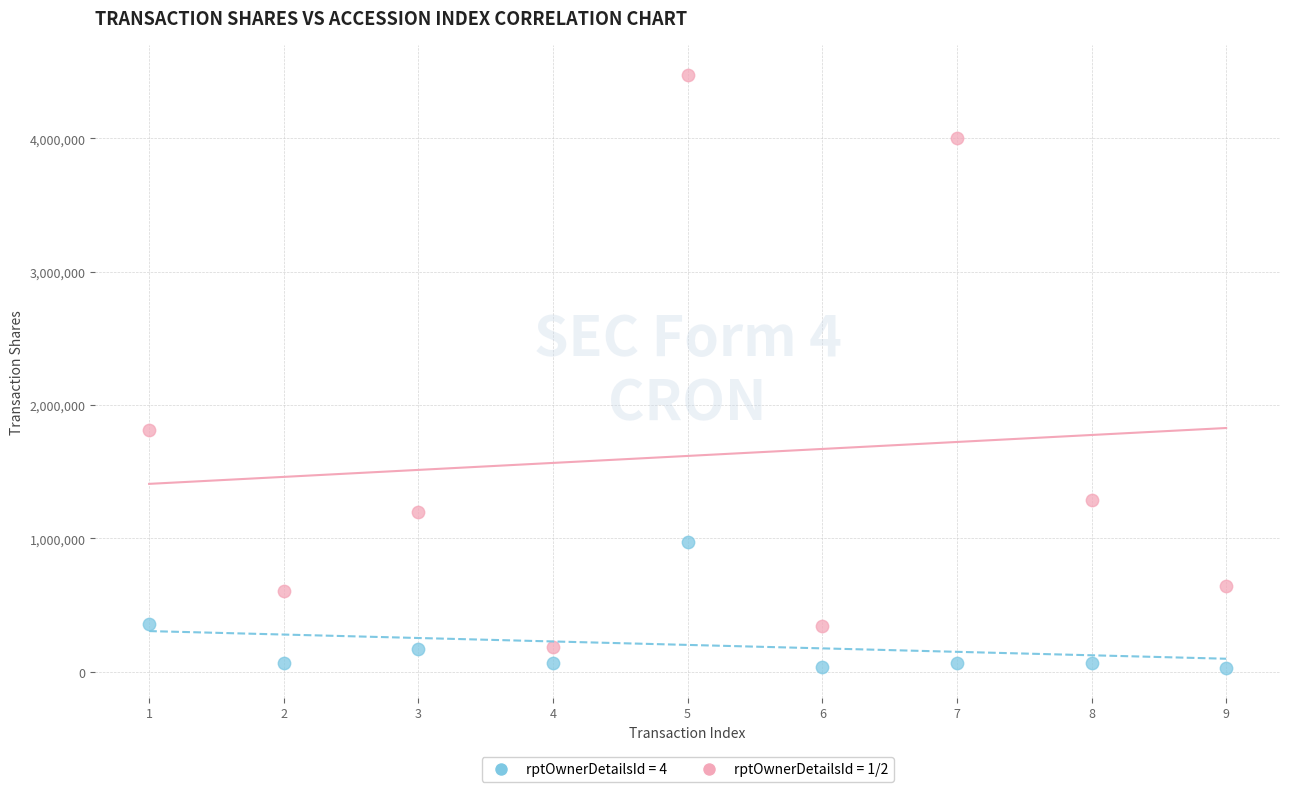

Across all series, what Y value is closest to 2252402?

1813541